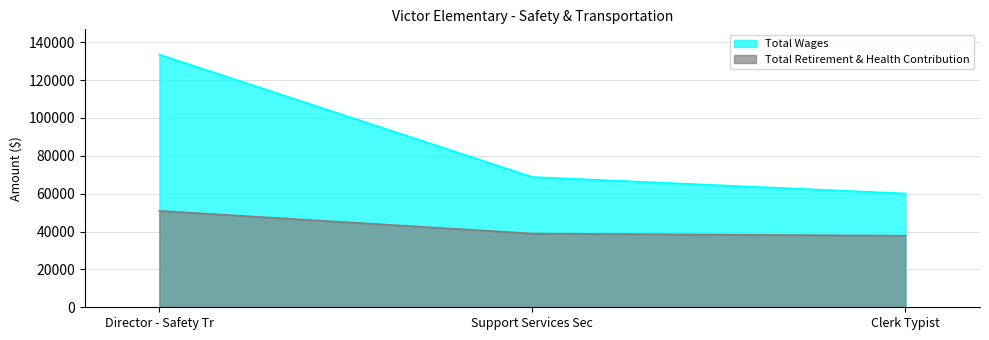

Reading left to right, what are all the values shown in this chart?

Total Wages: 133467	68813	60114
Total Retirement & Health Contribution: 50933	38942	37804